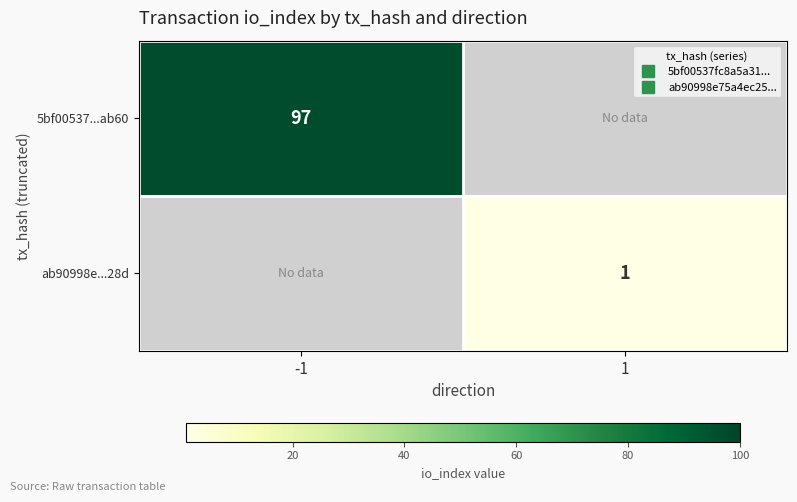

At which category is the sum across all series the highest?

-1